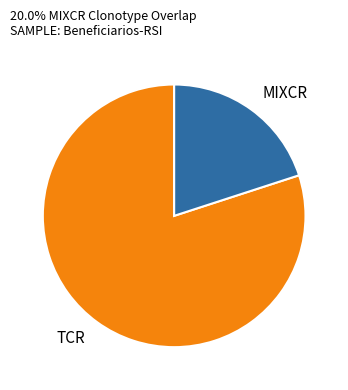

Rank the categories by value from highest to lowest.

TCR, MIXCR